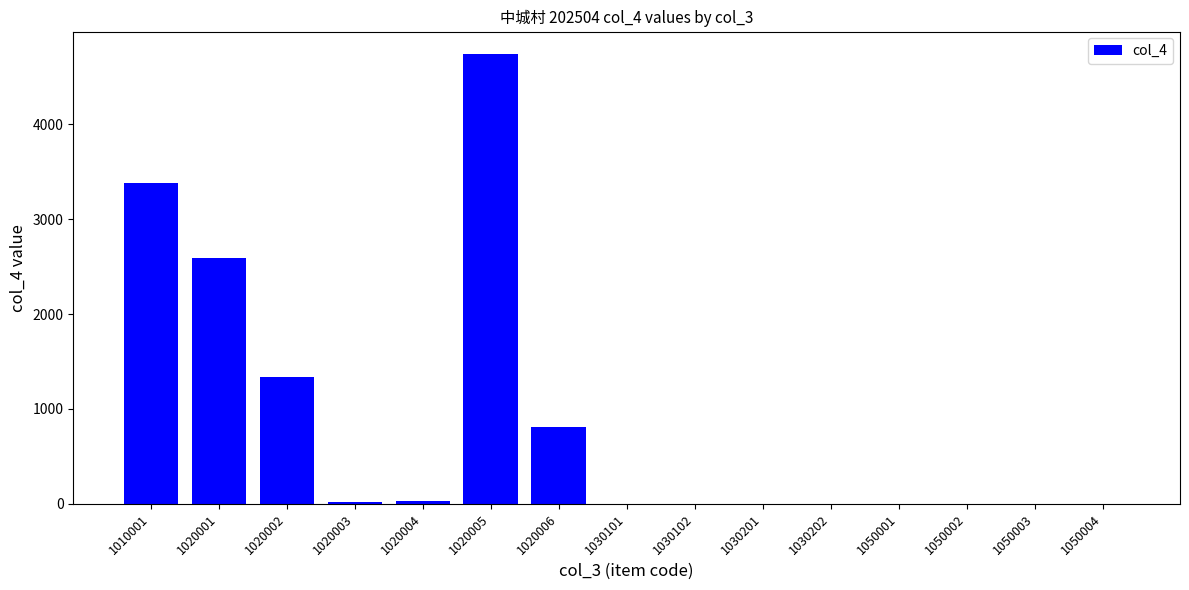

Are the bars horizontal?

No